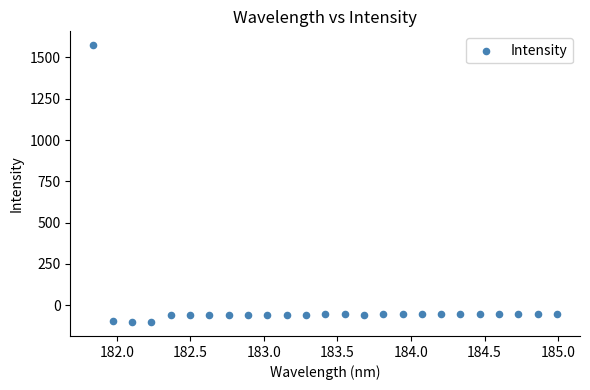

What is the range of X values (max minus min)?

3.1